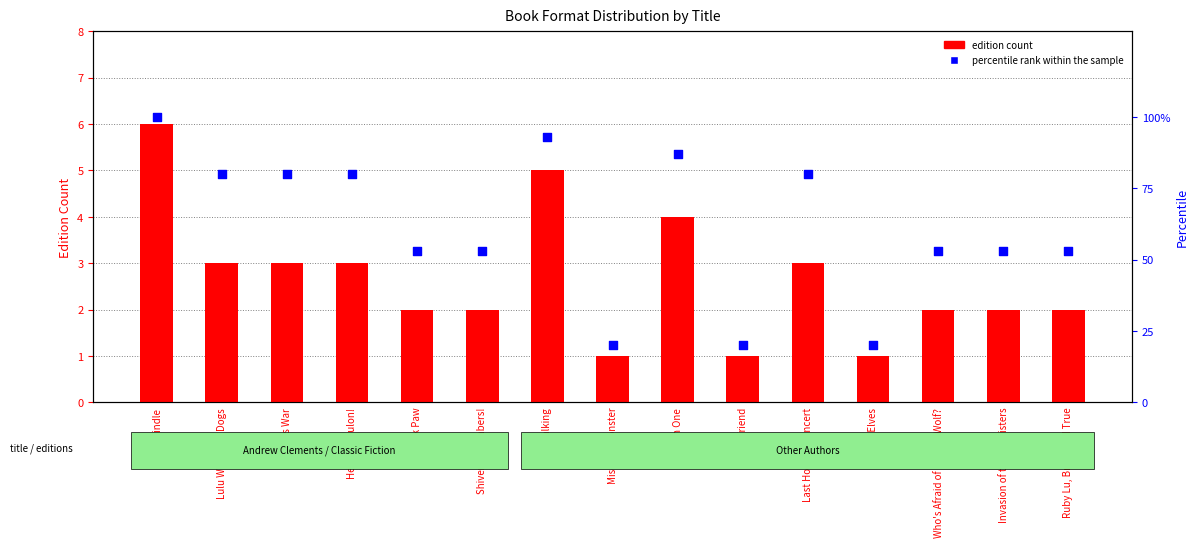

Which series has the largest Y range (max minus min)?

percentile rank within the sample